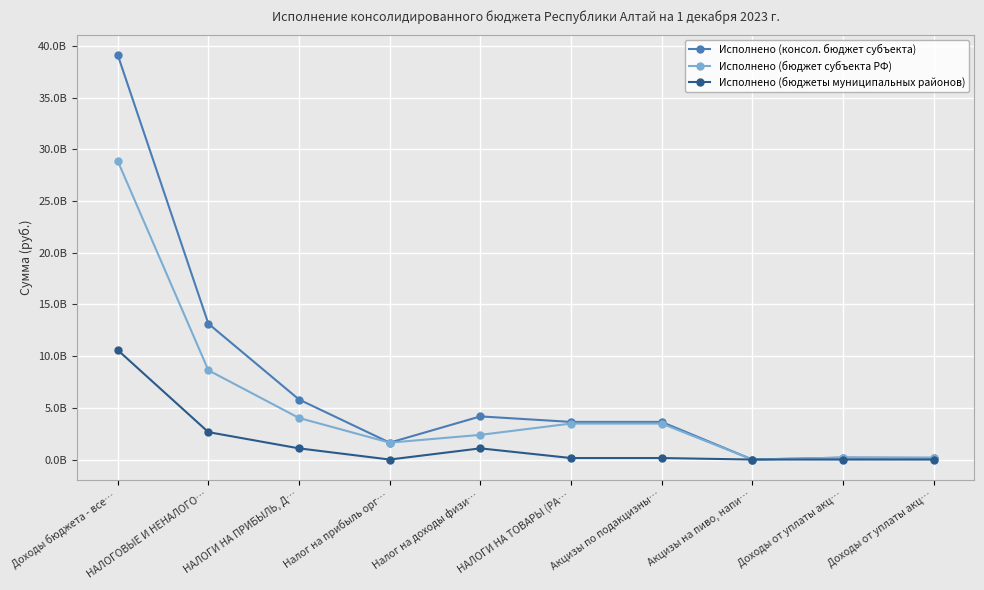

Which category has the lowest value in the Исполнено (бюджет субъекта РФ) series?

Акцизы на пиво, напи…